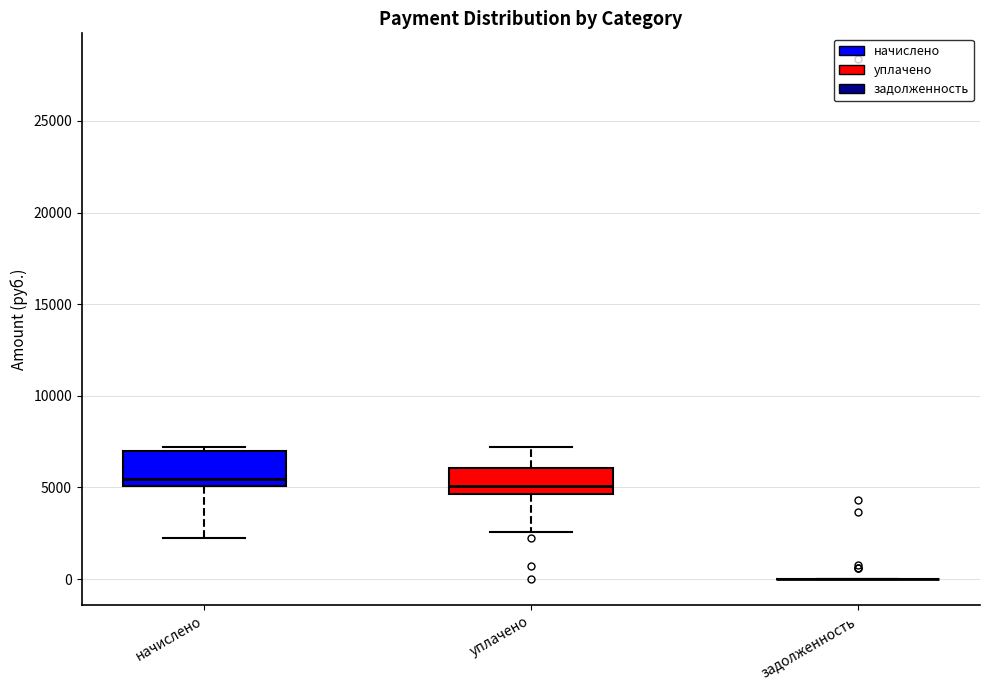

Comparing the boxes themselves (not the whiskers), which one is the tallest?

начислено